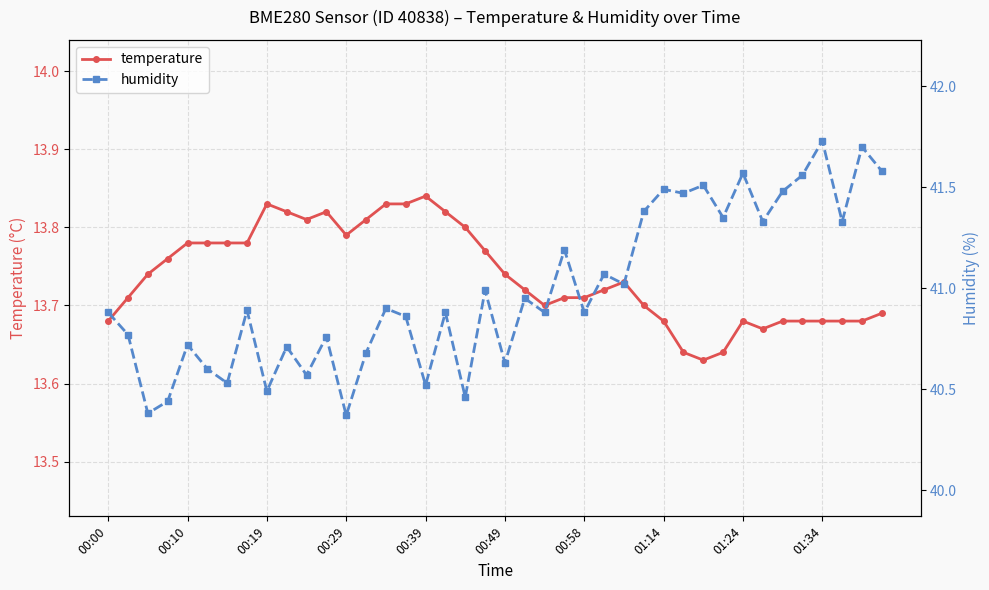

Which series has the widest spread of values?

humidity